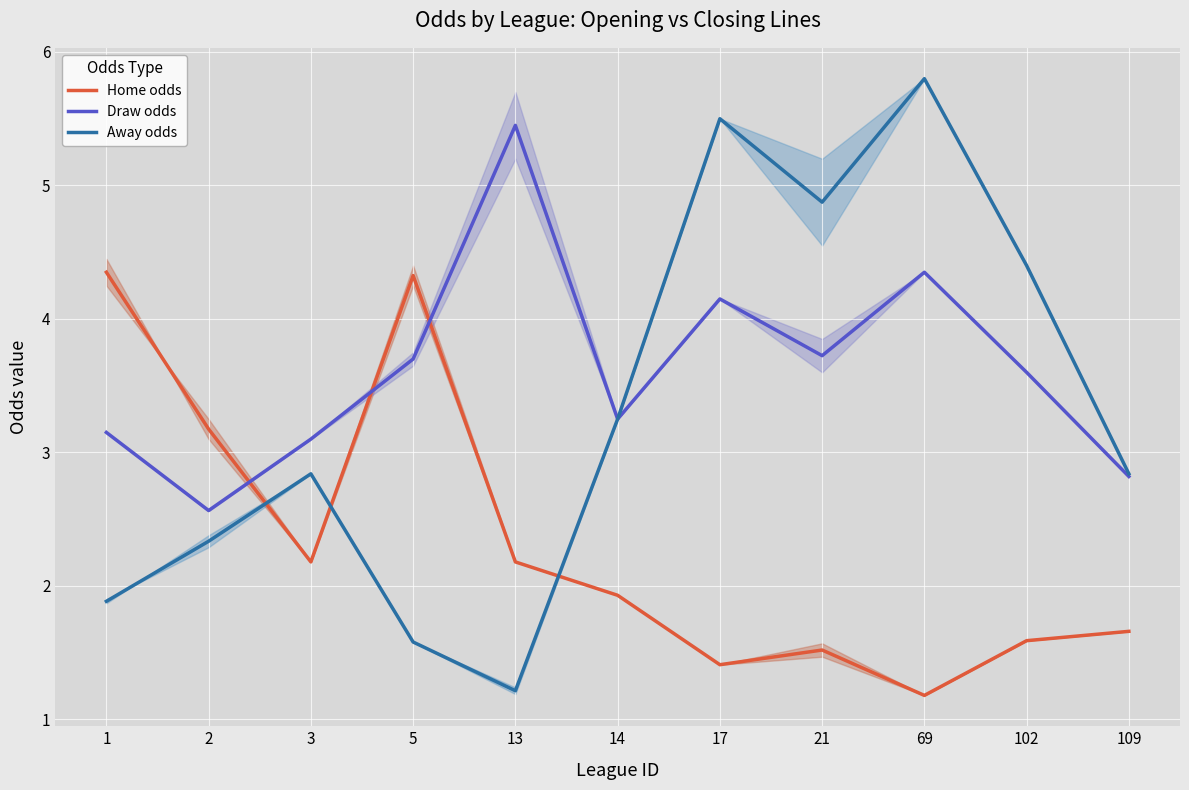

At how many categories does at least one series exceed 1?

11